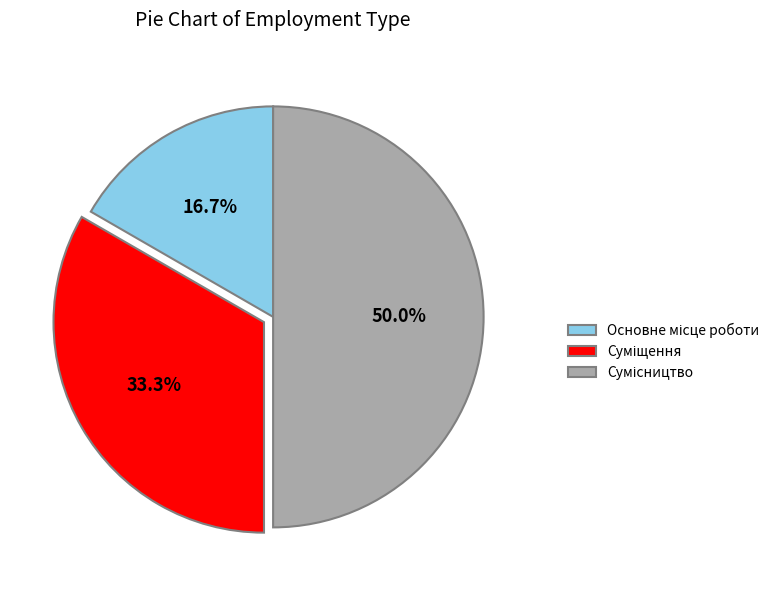

How many slices are in this pie chart?

3